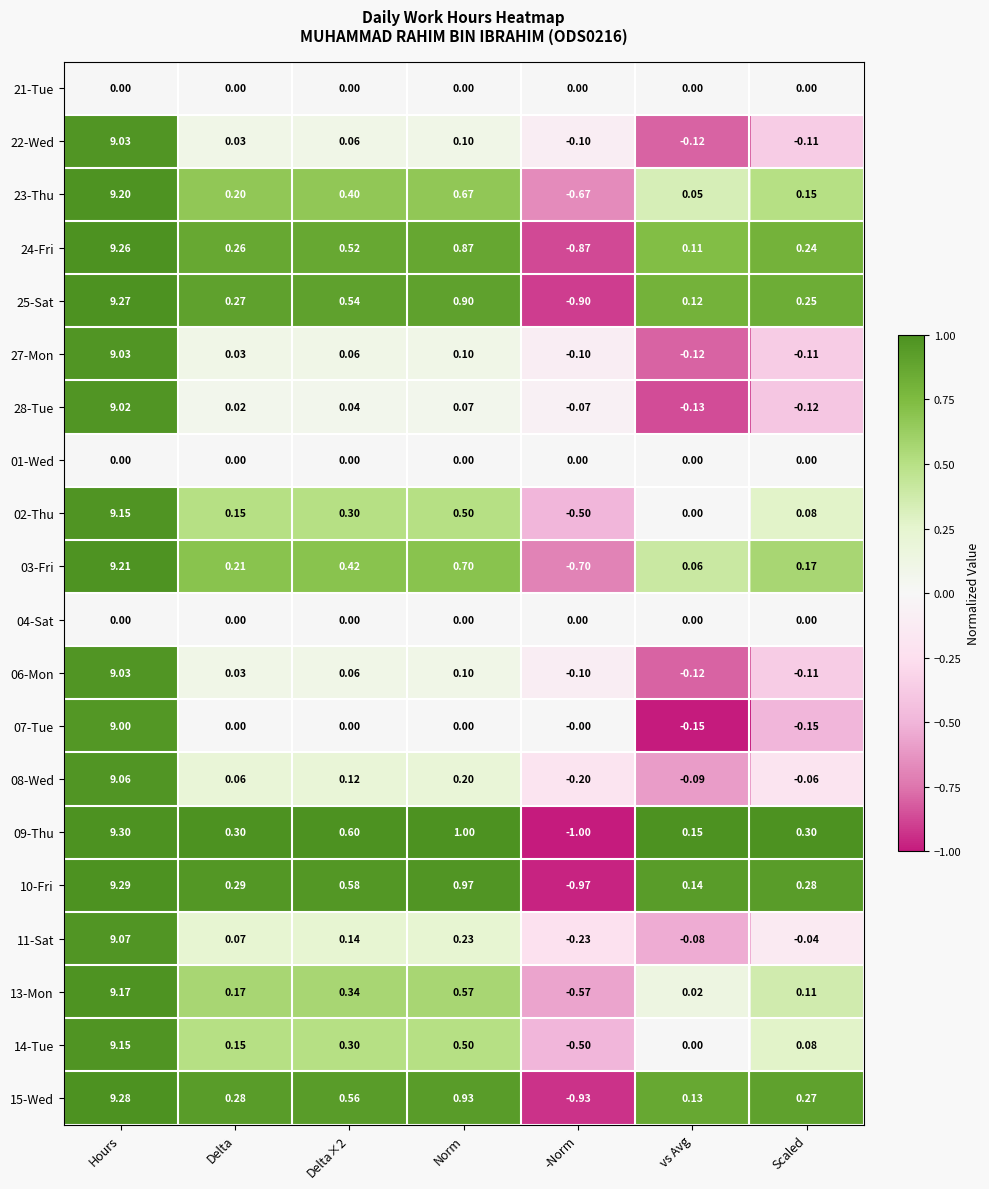

Is the value of 04-Sat at Hours greater than the value of 11-Sat at -Norm?

Yes